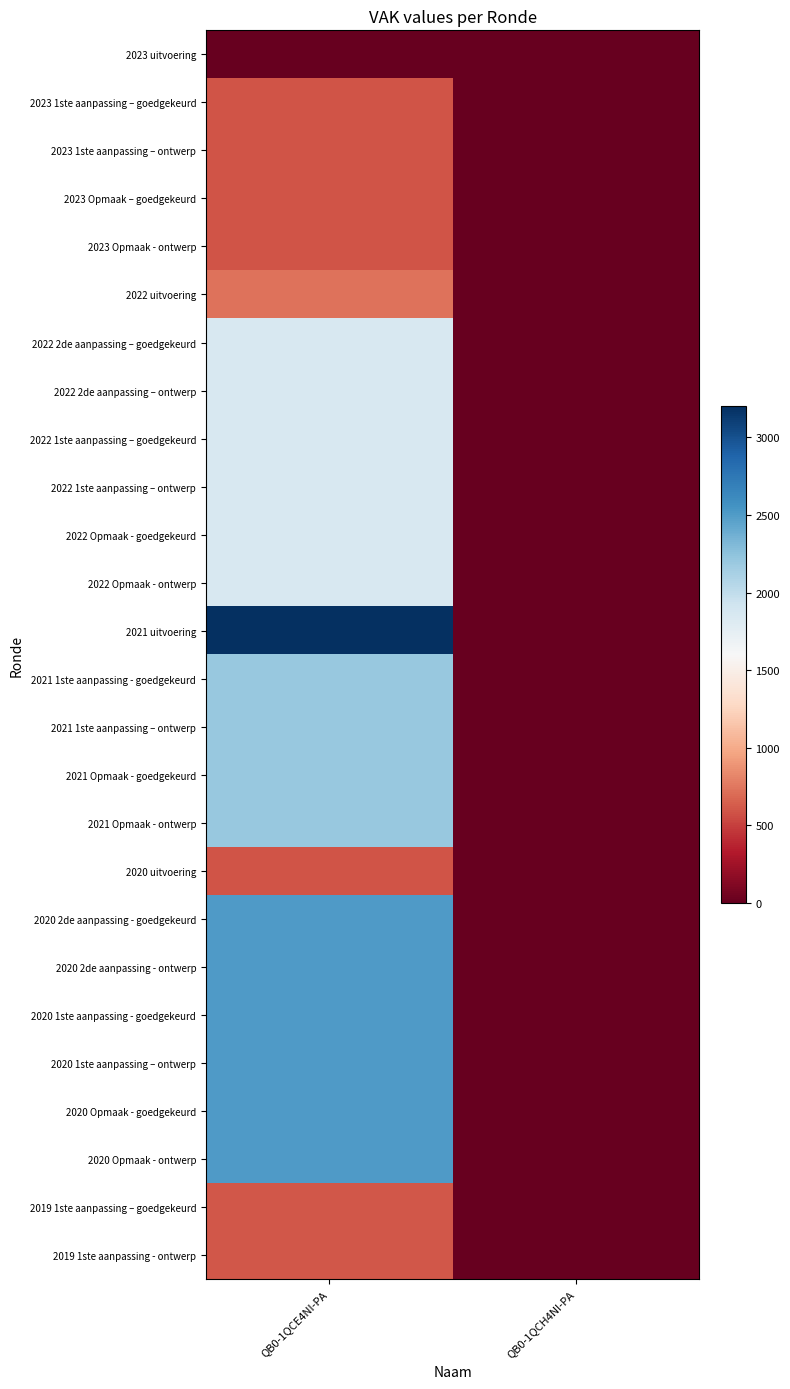

Reading left to right, what are all the values shown in this chart?

2023 uitvoering: QB0-1QCE4NI-PA=0	QB0-1QCH4NI-PA=0
2023 1ste aanpassing – goedgekeurd: QB0-1QCE4NI-PA=595	QB0-1QCH4NI-PA=0
2023 1ste aanpassing – ontwerp: QB0-1QCE4NI-PA=595	QB0-1QCH4NI-PA=0
2023 Opmaak – goedgekeurd: QB0-1QCE4NI-PA=595	QB0-1QCH4NI-PA=0
2023 Opmaak - ontwerp: QB0-1QCE4NI-PA=595	QB0-1QCH4NI-PA=0
2022 uitvoering: QB0-1QCE4NI-PA=730	QB0-1QCH4NI-PA=0
2022 2de aanpassing – goedgekeurd: QB0-1QCE4NI-PA=1855	QB0-1QCH4NI-PA=0
2022 2de aanpassing – ontwerp: QB0-1QCE4NI-PA=1855	QB0-1QCH4NI-PA=0
2022 1ste aanpassing – goedgekeurd: QB0-1QCE4NI-PA=1855	QB0-1QCH4NI-PA=0
2022 1ste aanpassing – ontwerp: QB0-1QCE4NI-PA=1855	QB0-1QCH4NI-PA=0
2022 Opmaak - goedgekeurd: QB0-1QCE4NI-PA=1855	QB0-1QCH4NI-PA=0
2022 Opmaak - ontwerp: QB0-1QCE4NI-PA=1855	QB0-1QCH4NI-PA=0
2021 uitvoering: QB0-1QCE4NI-PA=3200	QB0-1QCH4NI-PA=0
2021 1ste aanpassing - goedgekeurd: QB0-1QCE4NI-PA=2200	QB0-1QCH4NI-PA=0
2021 1ste aanpassing – ontwerp: QB0-1QCE4NI-PA=2200	QB0-1QCH4NI-PA=0
2021 Opmaak - goedgekeurd: QB0-1QCE4NI-PA=2200	QB0-1QCH4NI-PA=0
2021 Opmaak - ontwerp: QB0-1QCE4NI-PA=2200	QB0-1QCH4NI-PA=0
2020 uitvoering: QB0-1QCE4NI-PA=590	QB0-1QCH4NI-PA=0
2020 2de aanpassing - goedgekeurd: QB0-1QCE4NI-PA=2500	QB0-1QCH4NI-PA=0
2020 2de aanpassing - ontwerp: QB0-1QCE4NI-PA=2500	QB0-1QCH4NI-PA=0
2020 1ste aanpassing - goedgekeurd: QB0-1QCE4NI-PA=2500	QB0-1QCH4NI-PA=0
2020 1ste aanpassing – ontwerp: QB0-1QCE4NI-PA=2500	QB0-1QCH4NI-PA=0
2020 Opmaak - goedgekeurd: QB0-1QCE4NI-PA=2500	QB0-1QCH4NI-PA=0
2020 Opmaak - ontwerp: QB0-1QCE4NI-PA=2500	QB0-1QCH4NI-PA=0
2019 1ste aanpassing – goedgekeurd: QB0-1QCE4NI-PA=600	QB0-1QCH4NI-PA=0
2019 1ste aanpassing - ontwerp: QB0-1QCE4NI-PA=600	QB0-1QCH4NI-PA=0